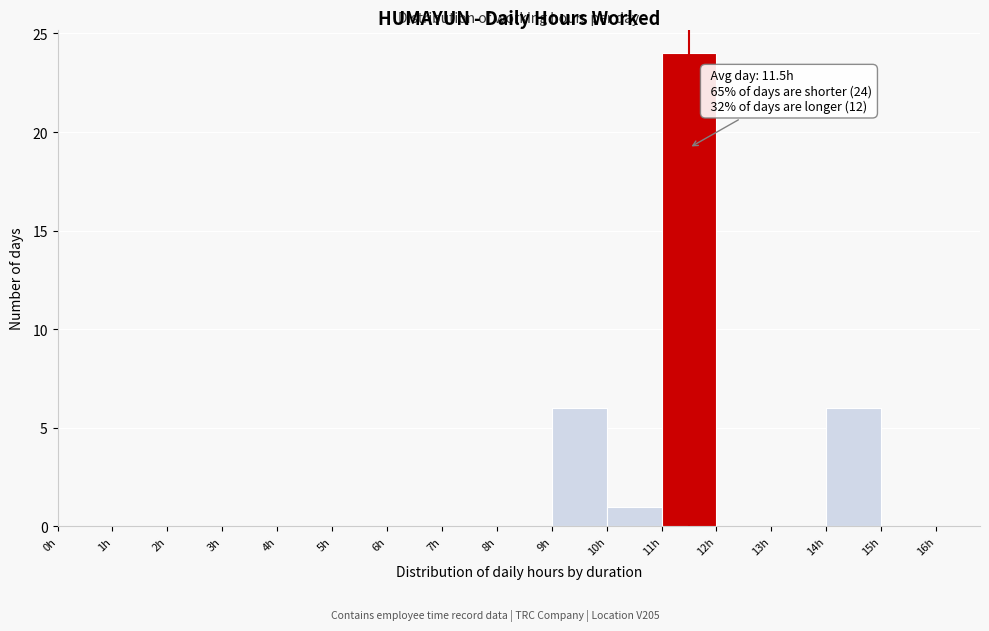

Over which range of the x-axis is the bar tallest?

11 to 12